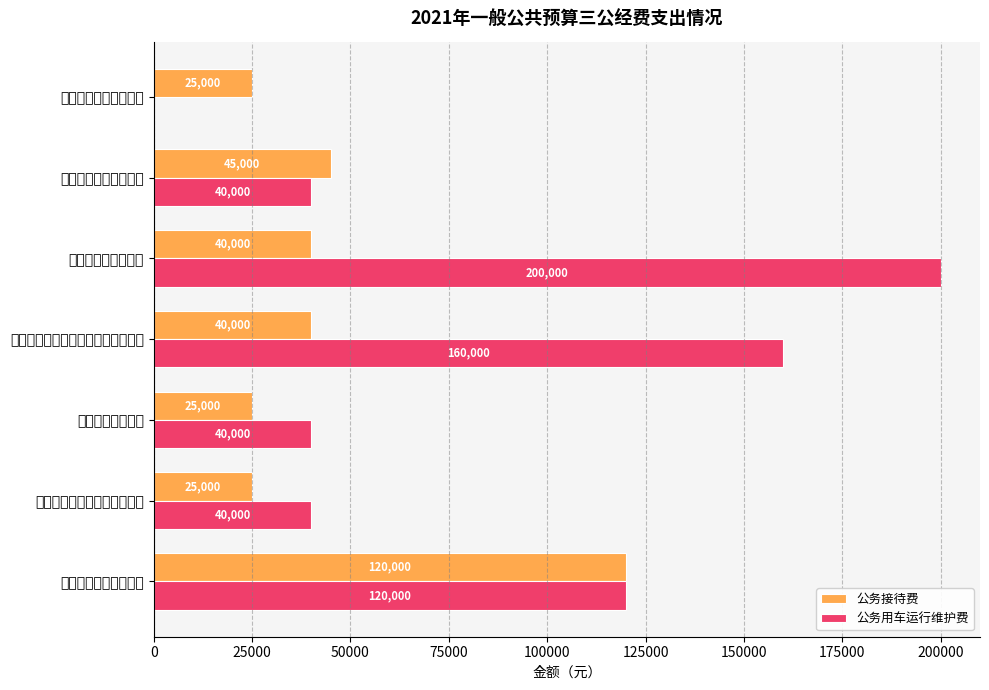

What is the difference between the second highest and second lowest values in the 公务用车运行维护费 series?

120000